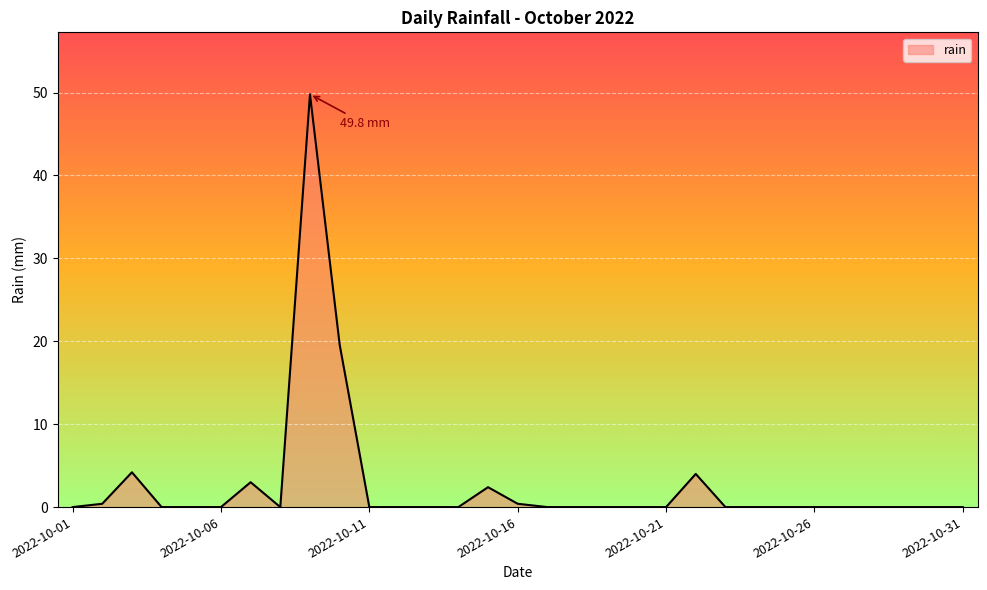

What is the average value?

2.7